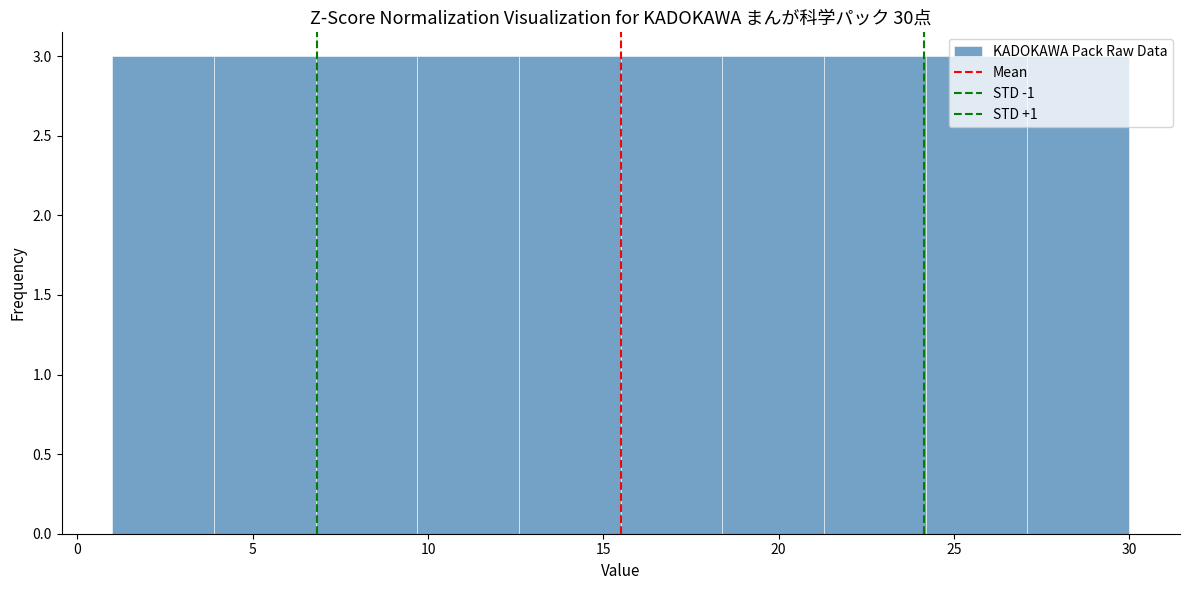

What is the height of the bar covering 9.7 to 12.6 on the x-axis? Neither the bar edges nor the heights are printed on the chart, so give them approximately, as read against the axes.

3